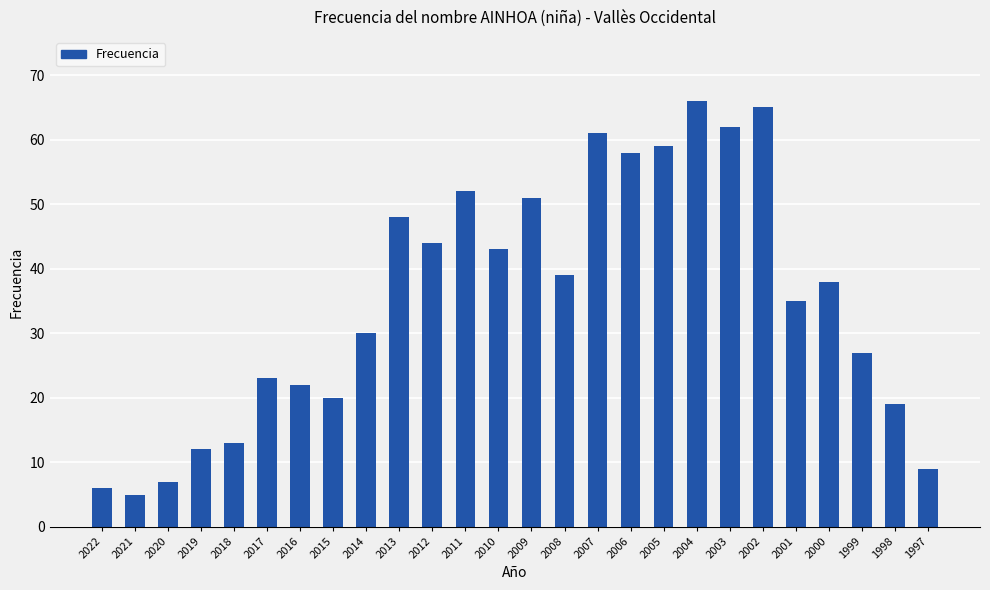

At which label is the value closest to 35?

2001